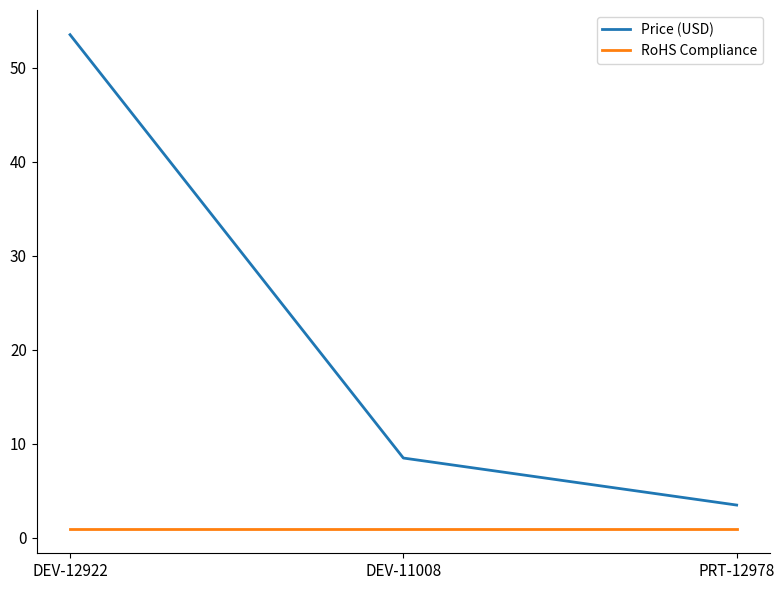

What is the minimum value shown in the chart?

1.0